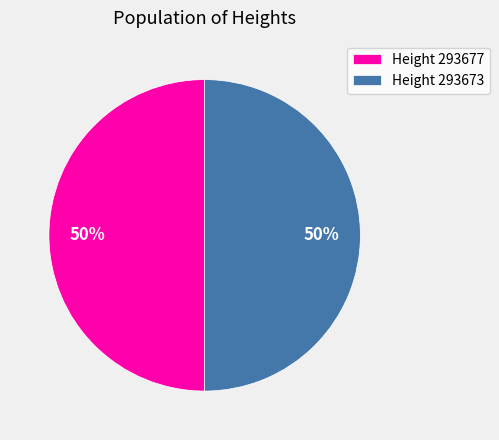

Do Height 293673 and Height 293677 together represent more than half of the pie?

Yes